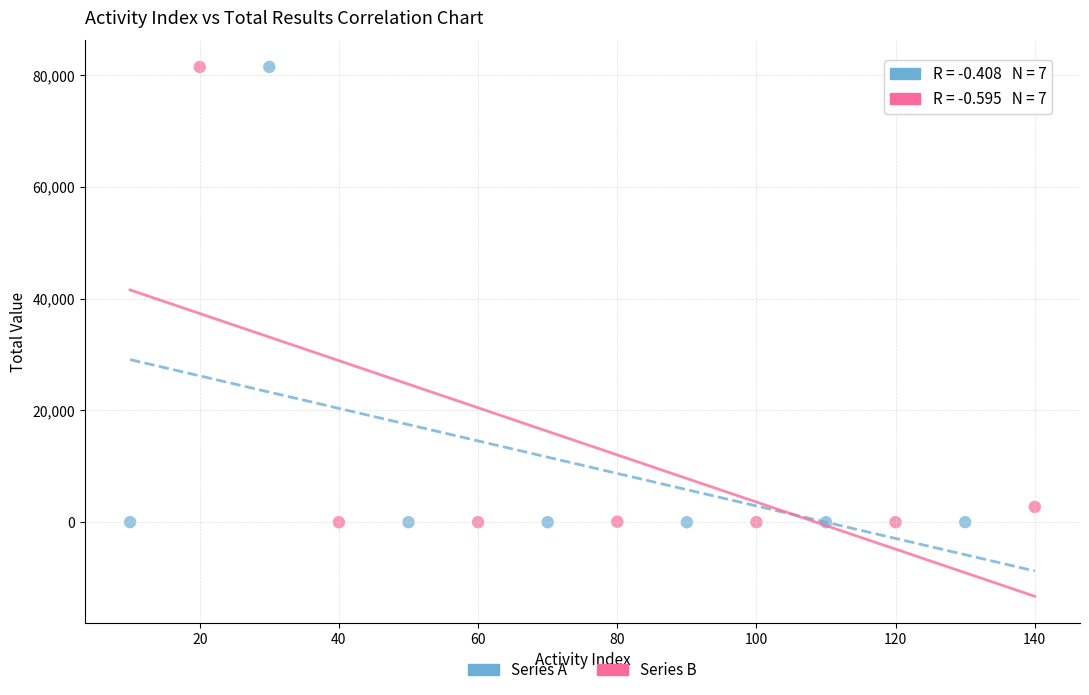

What are all the series names shown in the legend?

Series A, Series B